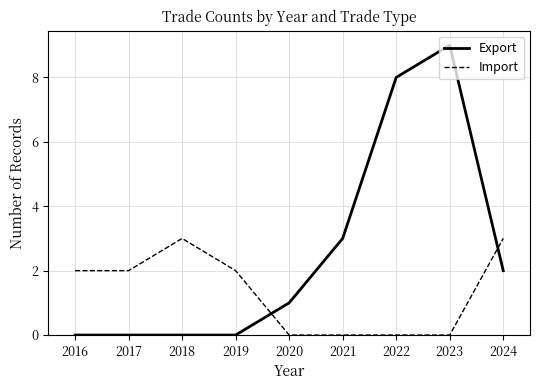

How many categories are shown in the chart?

9